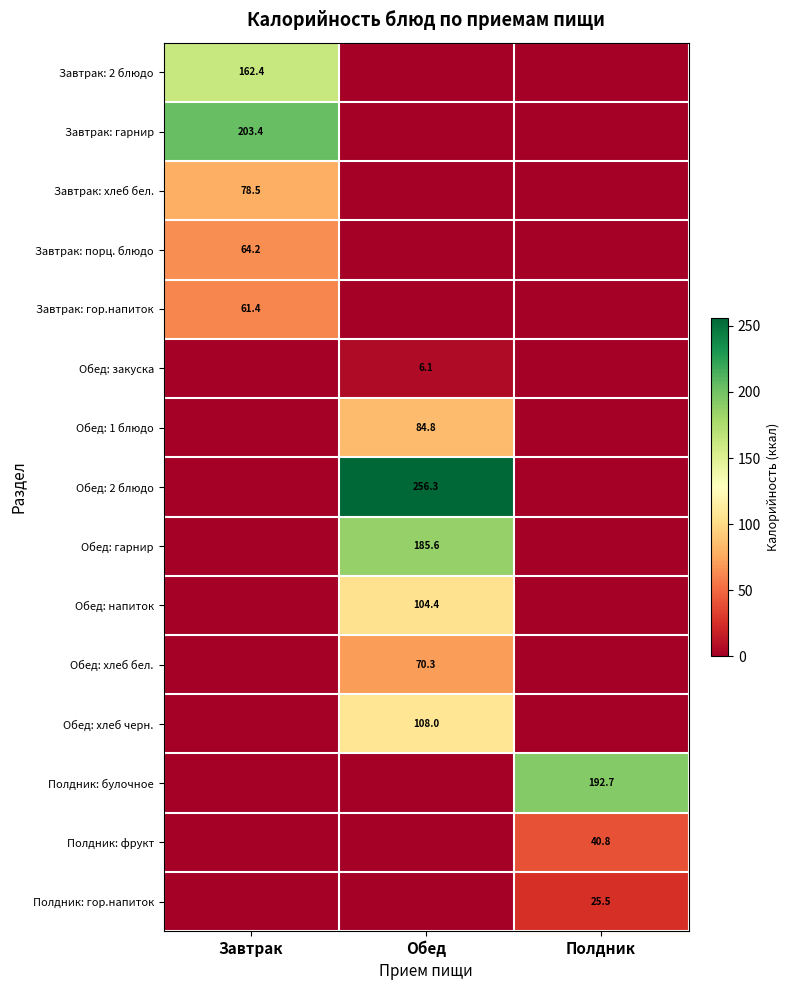

The Завтрак: гарнир series shows 203.4 at Завтрак. True or false?

True